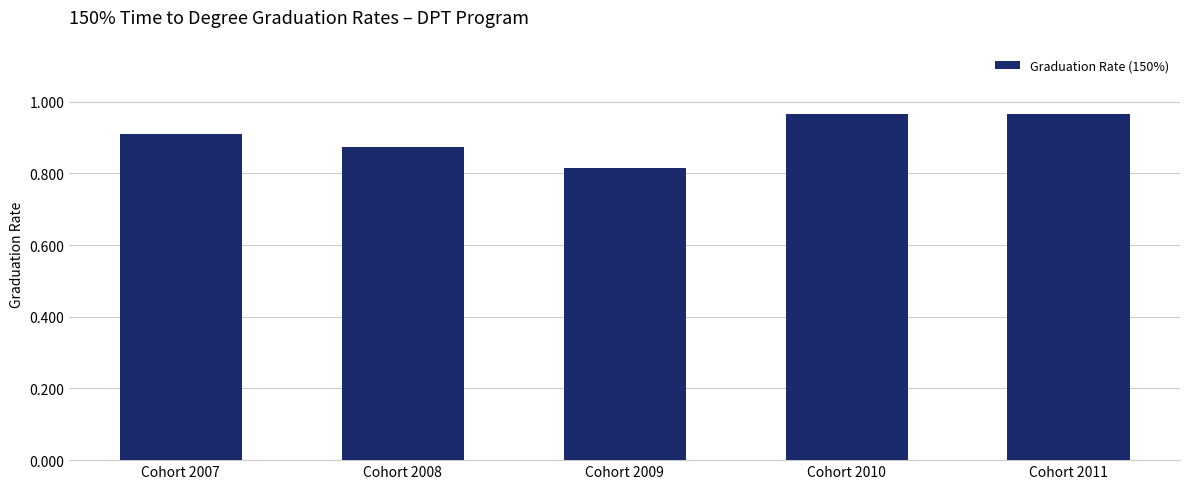

What is the sum of all values?

4.5